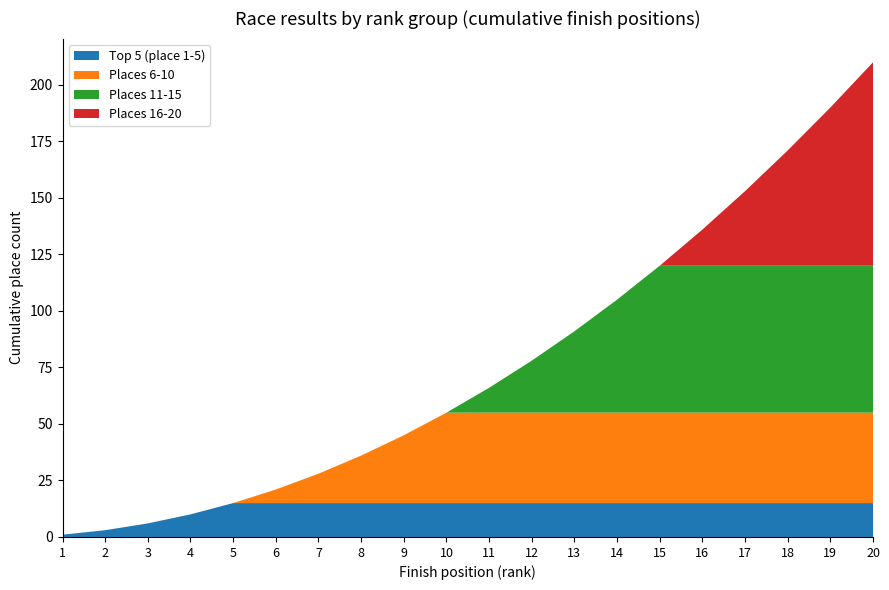

At which category is the sum across all series the highest?

20